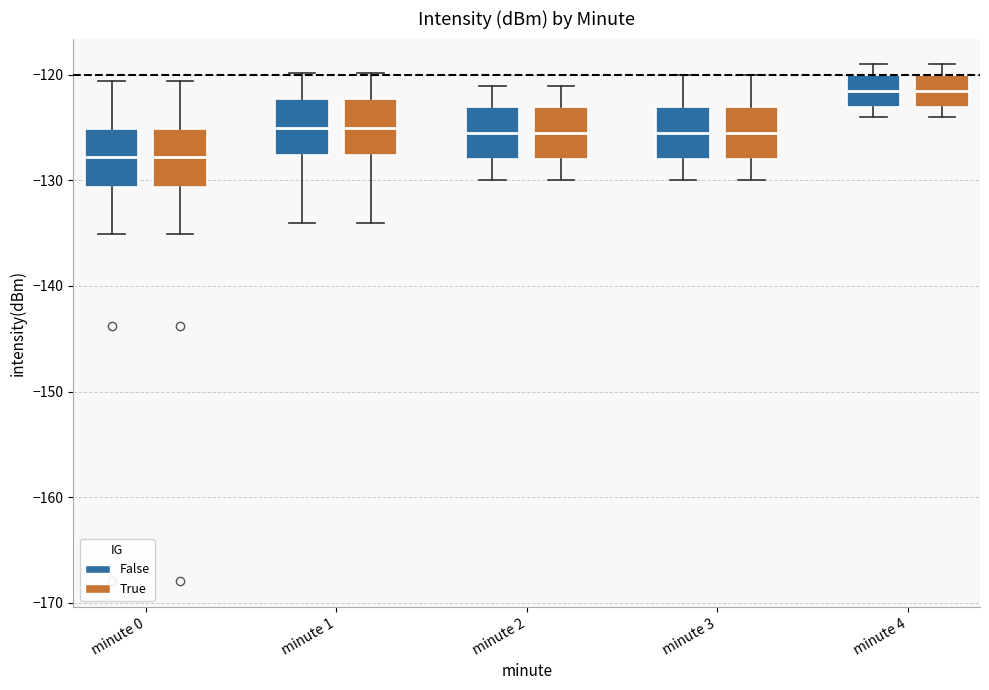

Where is the upper edge of the box for minute 4 (True) on the y-axis? The values are not printed on the chart, so give them approximately, as read against the axis.

-120